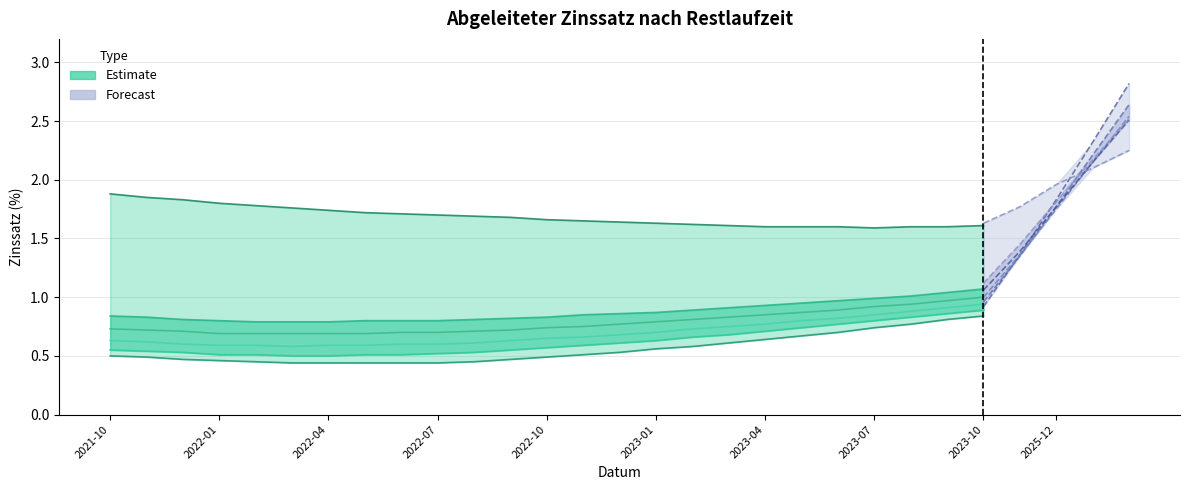

What is the difference between the highest and lowest values at 2021-10?

1.4